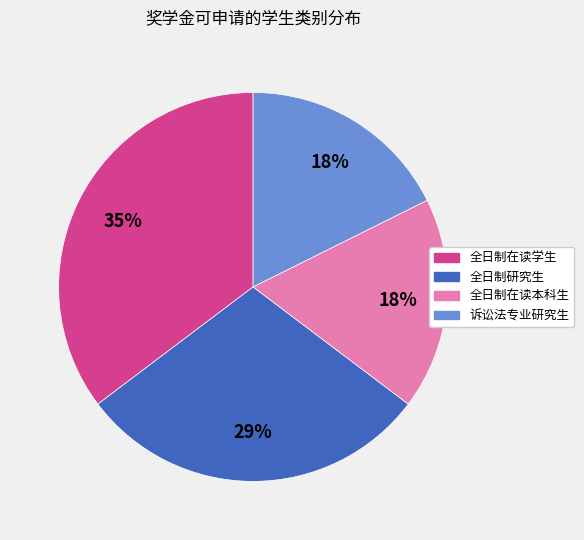

The 全日制在读学生 slice represents 35% of the pie. True or false?

True